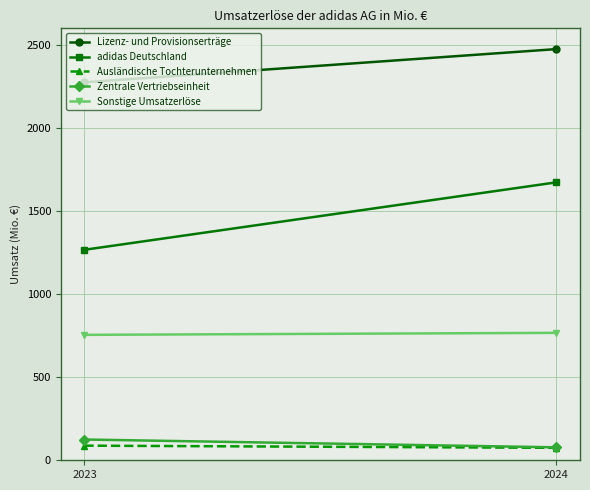

True or false: Lizenz- und Provisionserträge has a value of 4418 at 2024.

False